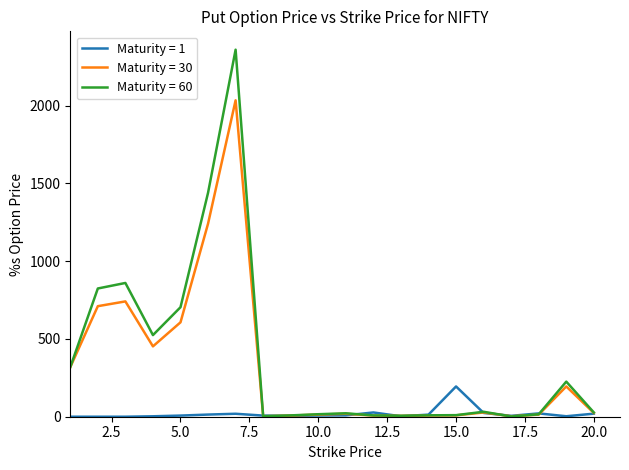

What is the sum of all Maturity = 60 values?

7418.5